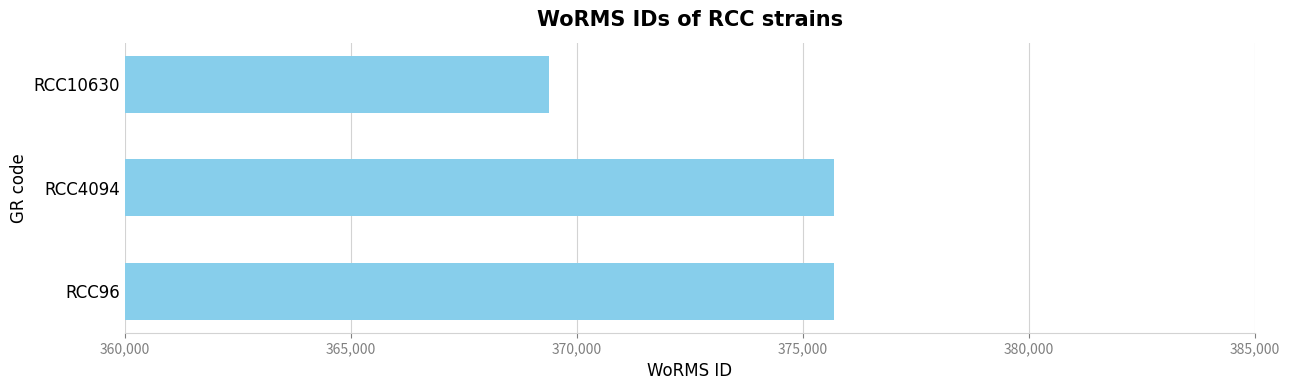

What is the difference between the maximum and minimum values?

6322